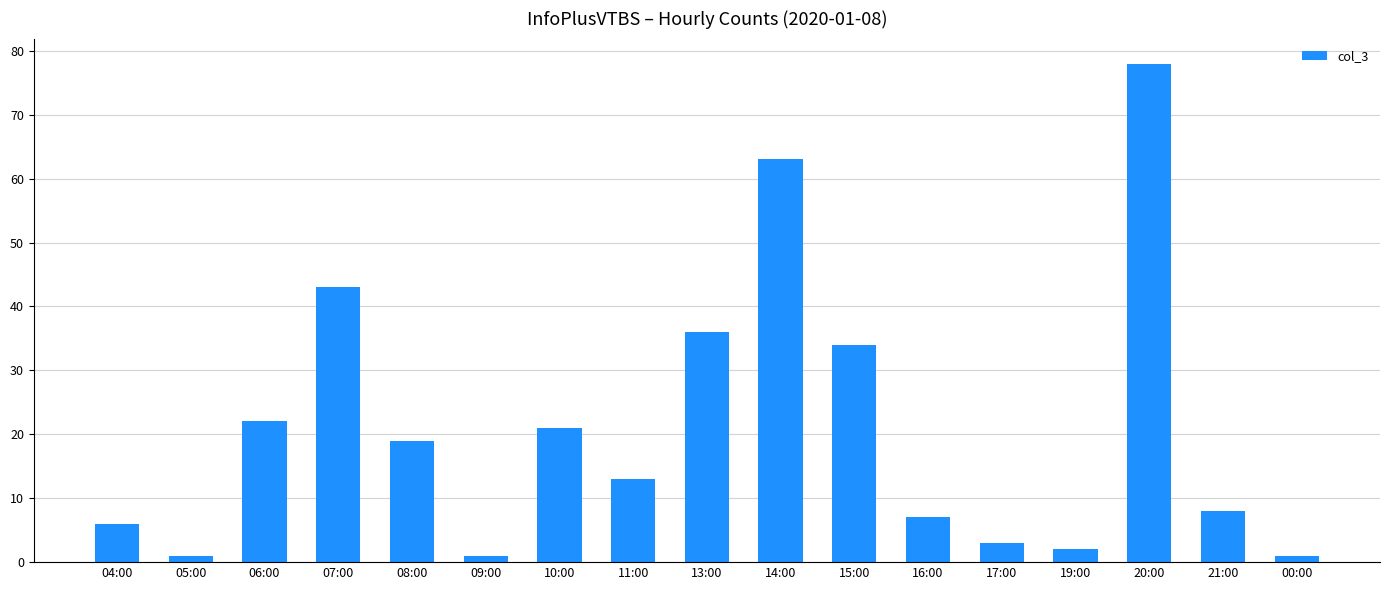

How many bars are there in total?

17